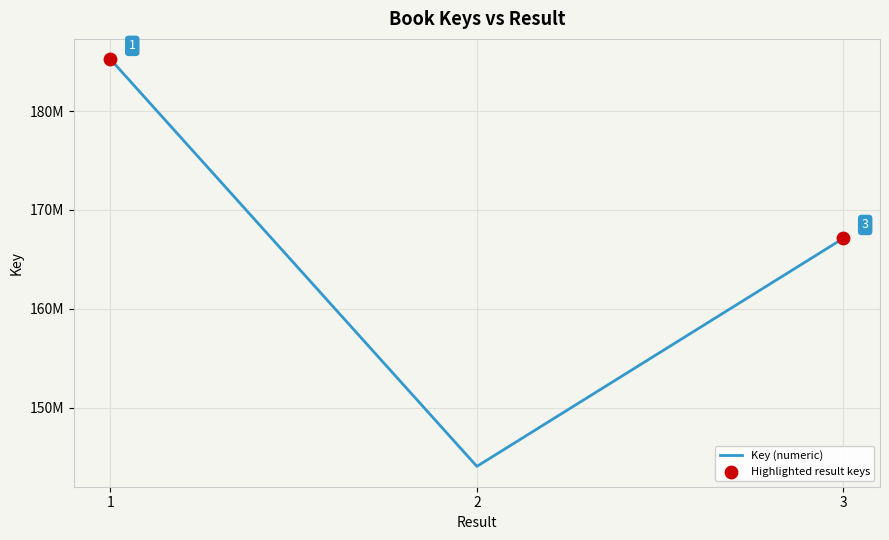

Which has a higher value, 2 or 2?

2